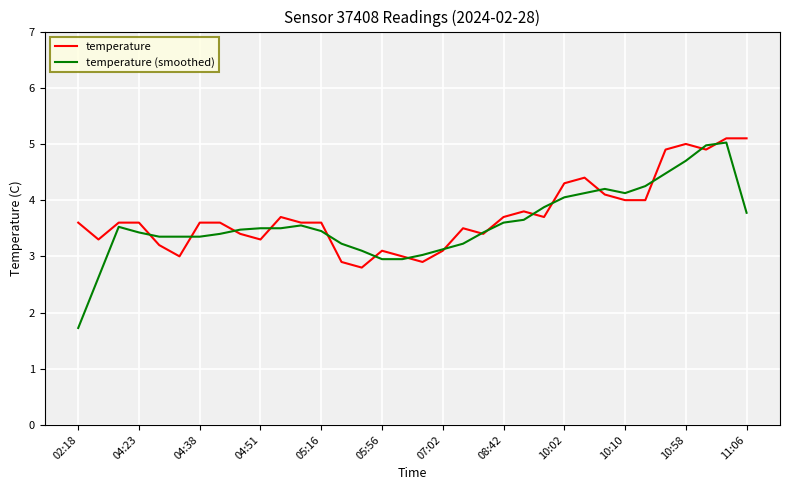

After their last crossing, which series has the higher values: temperature or temperature (smoothed)?

temperature